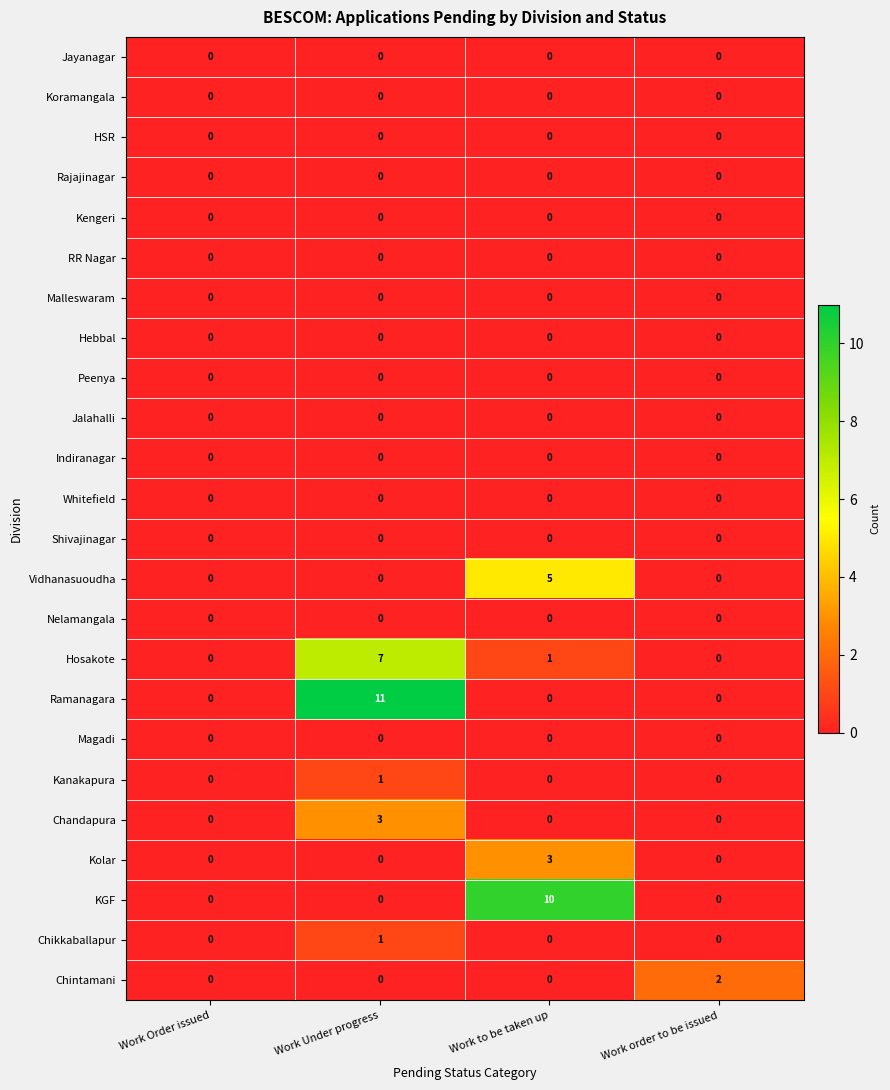

What is the difference between the highest and lowest values at Work Under progress?

11